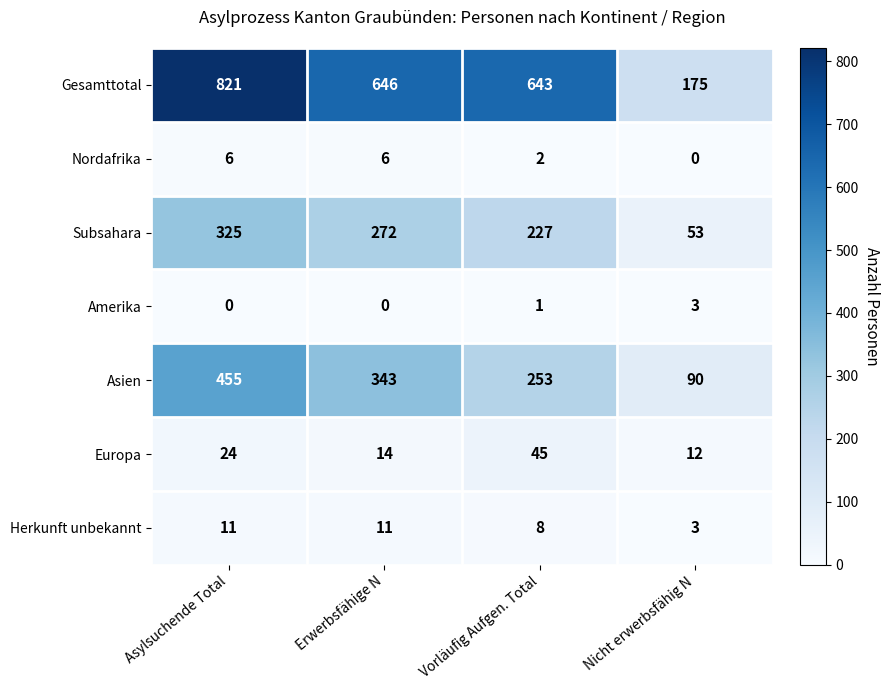

At which label does Europa reach its peak?

Vorläufig Aufgen. Total